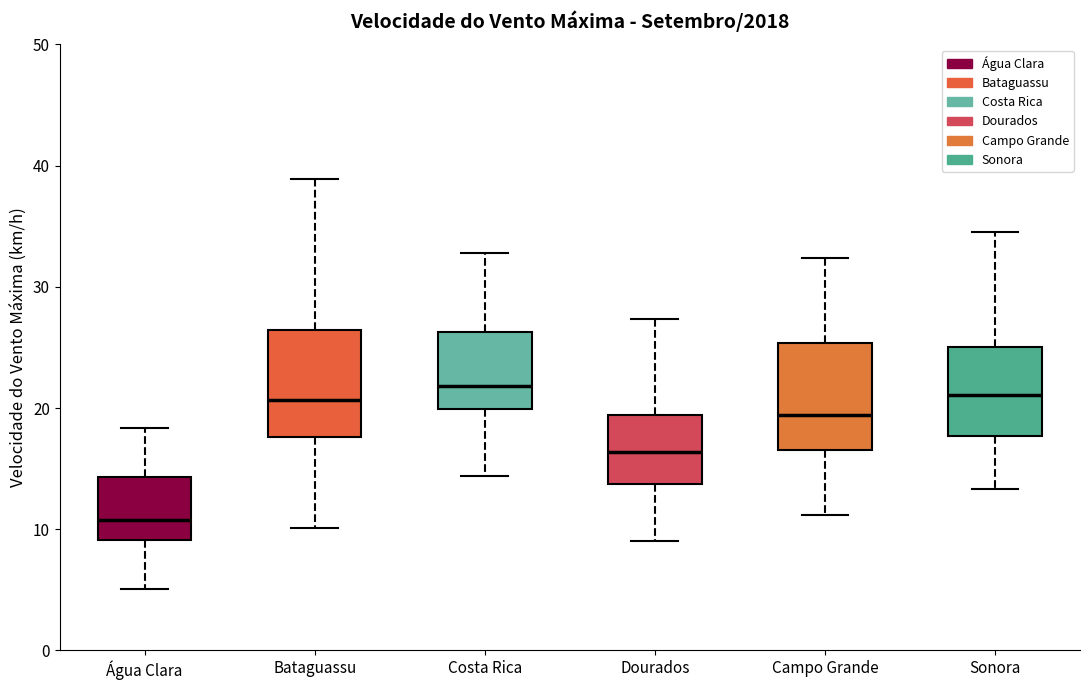

Where is the lower edge of the box for Costa Rica on the y-axis? The values are not printed on the chart, so give them approximately, as read against the axis.

20